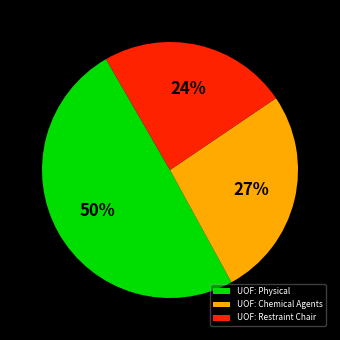

The UOF: Restraint Chair slice represents 24% of the pie. True or false?

True